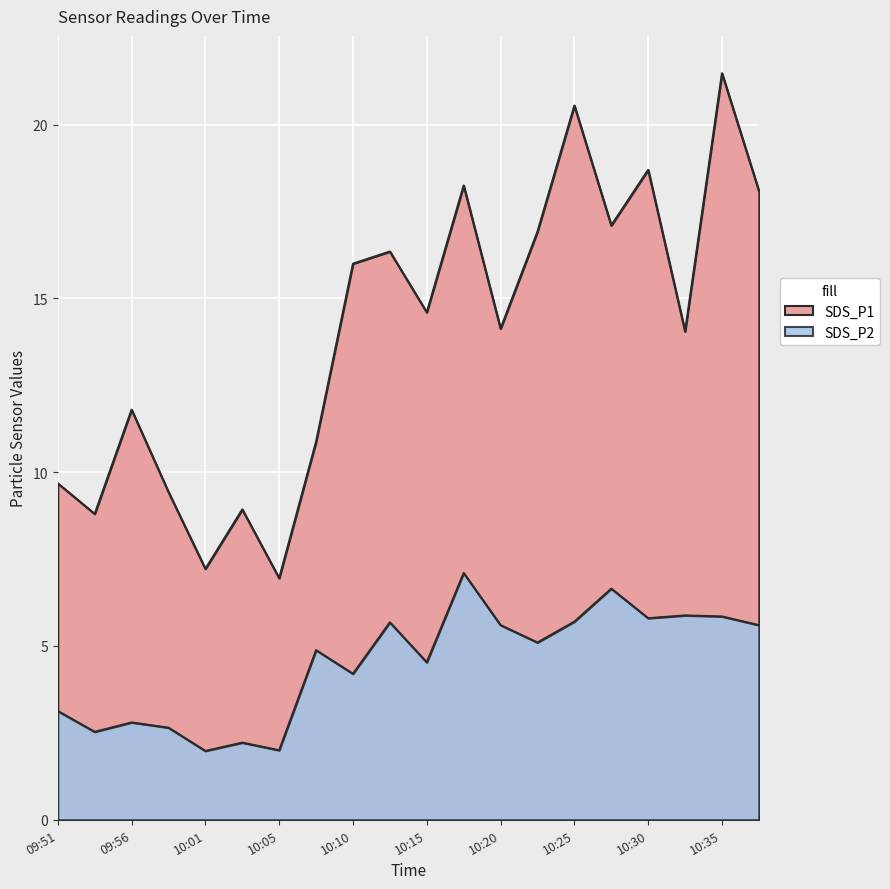

Rank the categories by SDS_P1 value from lowest to highest.

10:05, 10:01, 09:53, 10:03, 09:58, 09:51, 10:08, 09:56, 10:33, 10:20, 10:15, 10:10, 10:13, 10:23, 10:28, 10:38, 10:18, 10:30, 10:25, 10:35